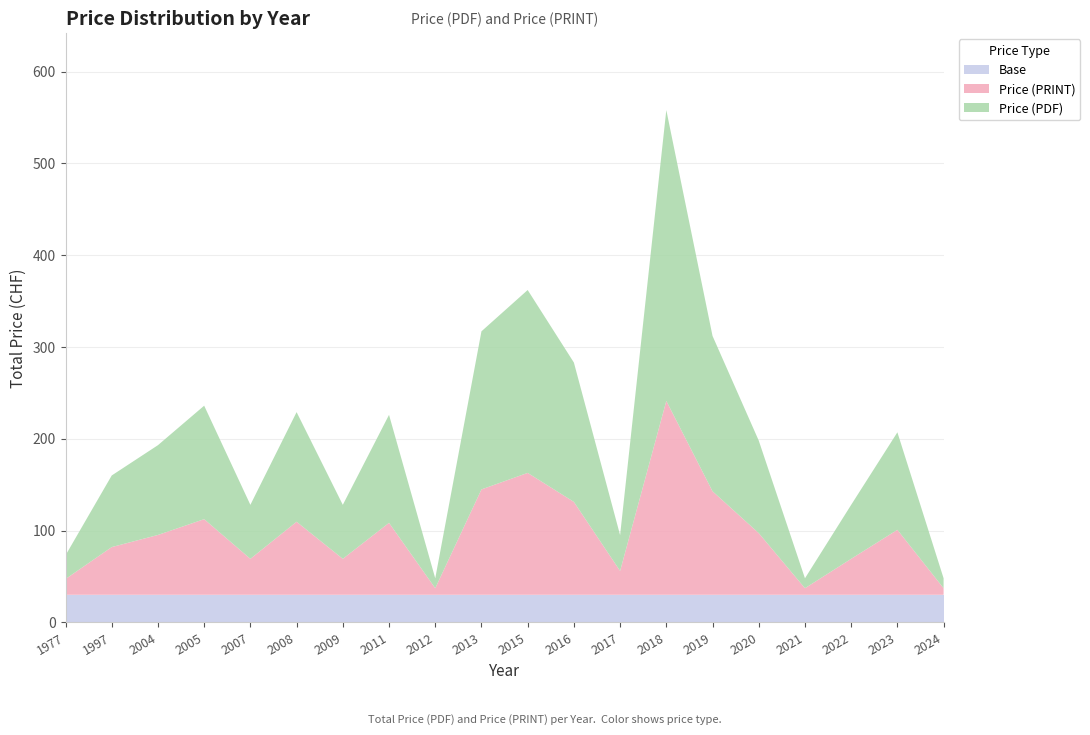

Is it true that Base equals 30.0 at 1997?

True